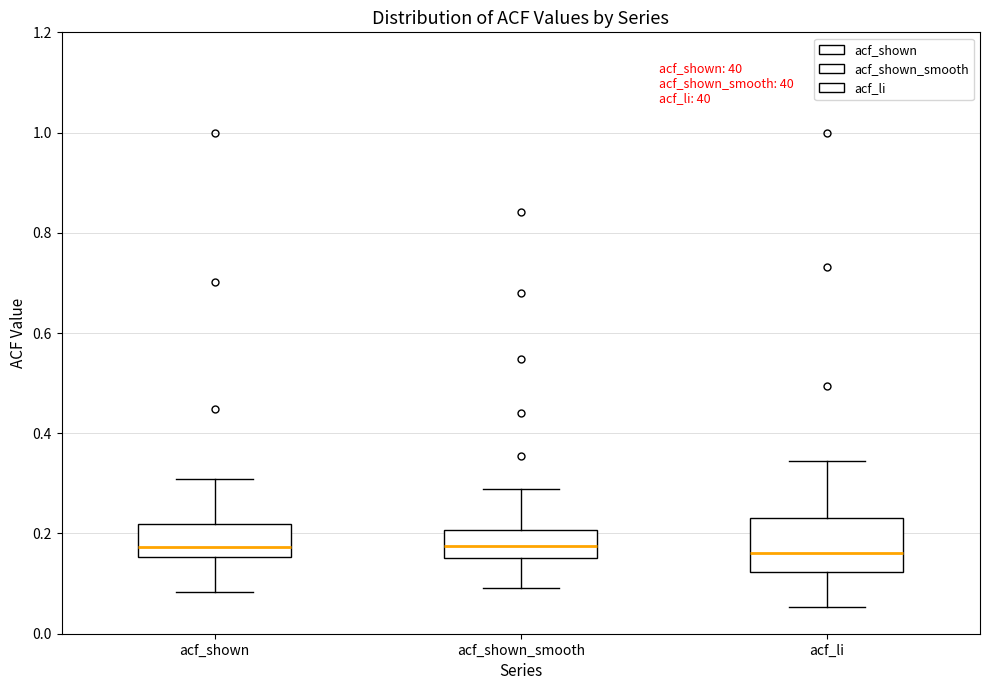

Where does the median line of the box for acf_shown sit on the y-axis? The values are not printed on the chart, so give them approximately, as read against the axis.

0.18